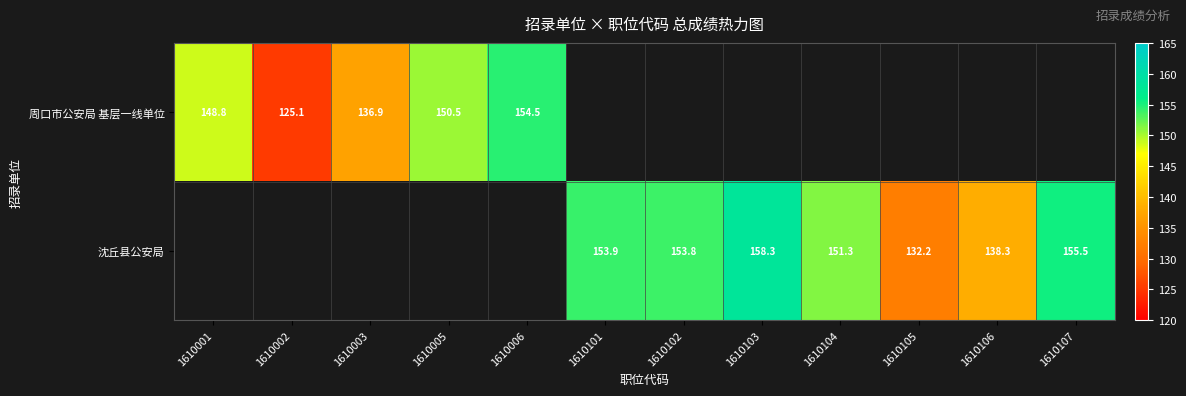

Is the value of 周口市公安局 基层一线单位 at 1610001 greater than the value of 沈丘县公安局 at 1610105?

Yes